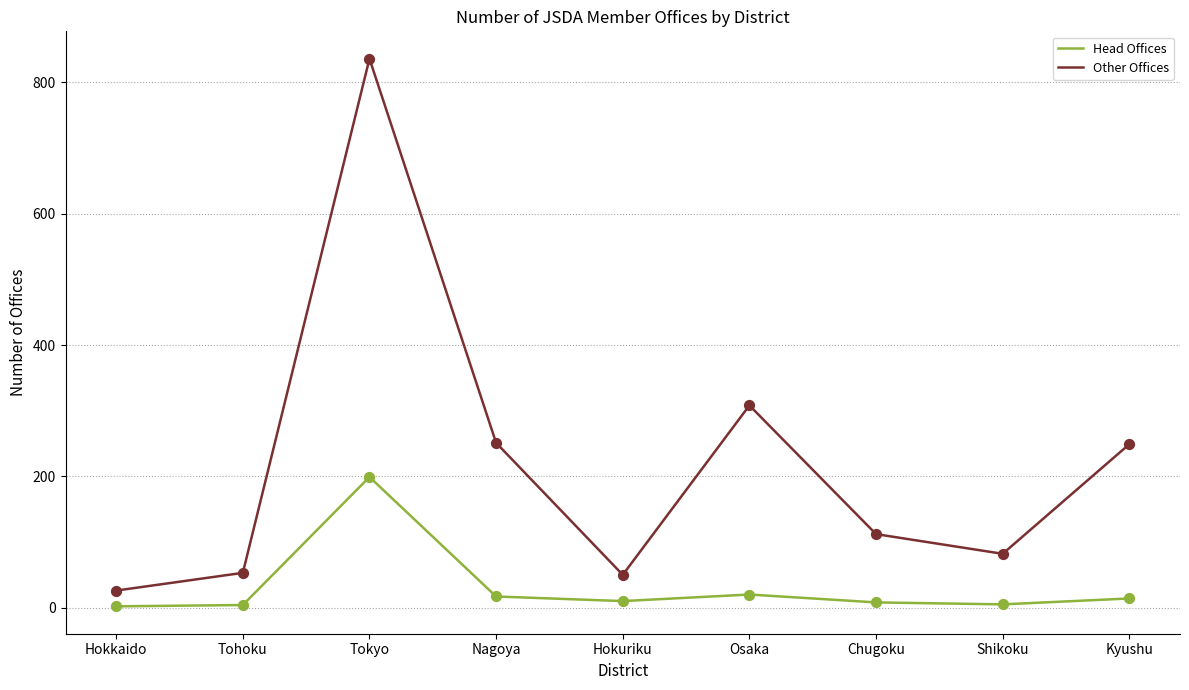

What are all the series names shown in the legend?

Head Offices, Other Offices